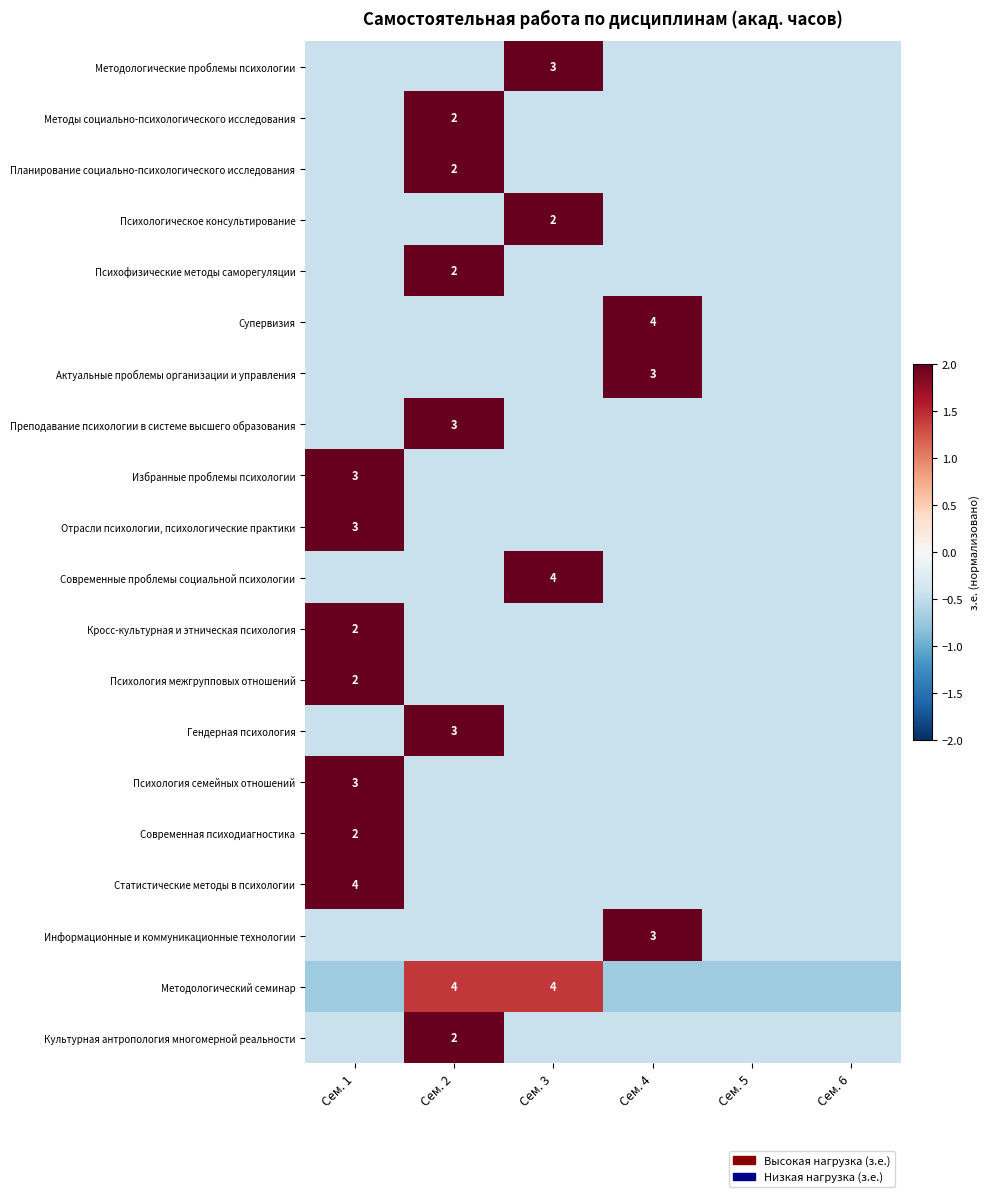

Which series has the largest total across all categories?

Методологический семинар